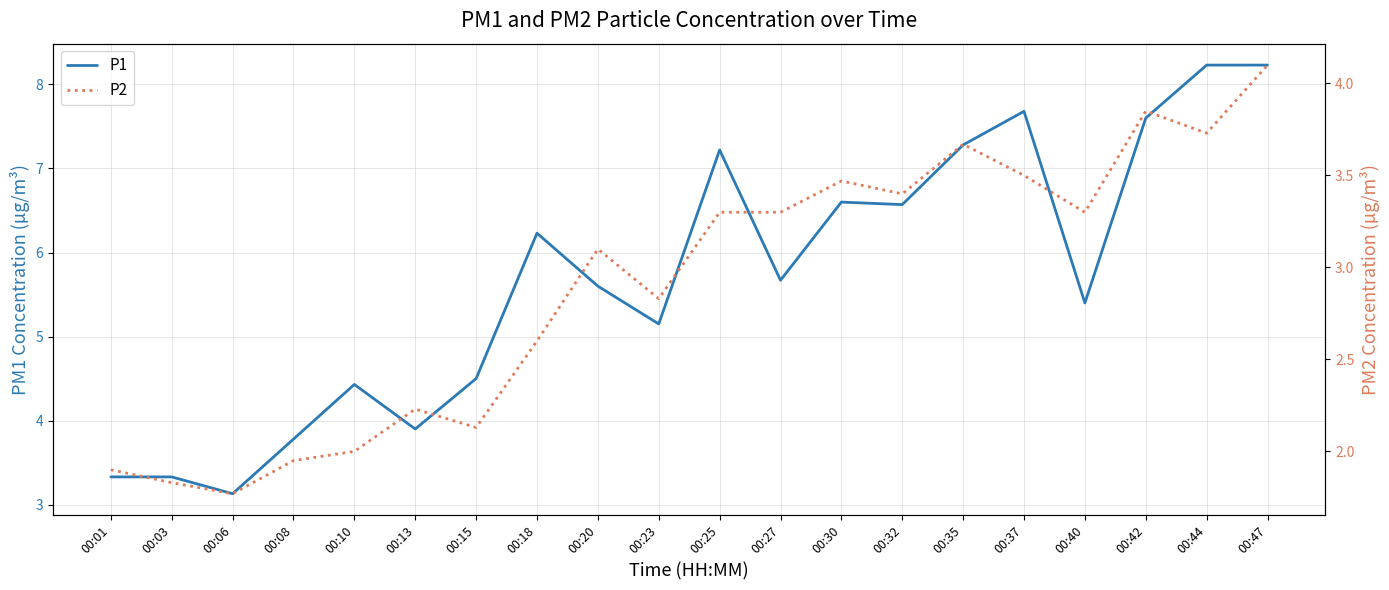

At which label does P2 reach its minimum?

00:06